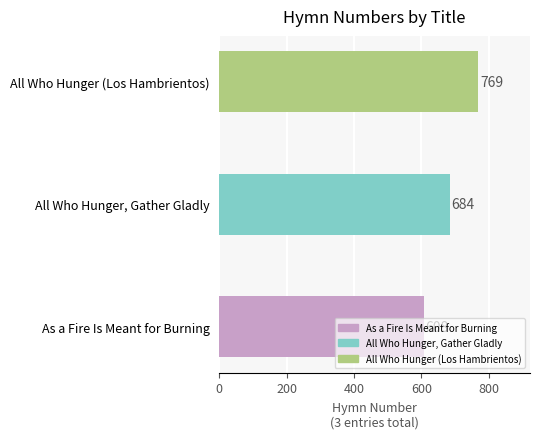

List the labels in order of value, smallest first.

As a Fire Is Meant for Burning, All Who Hunger, Gather Gladly, All Who Hunger (Los Hambrientos)